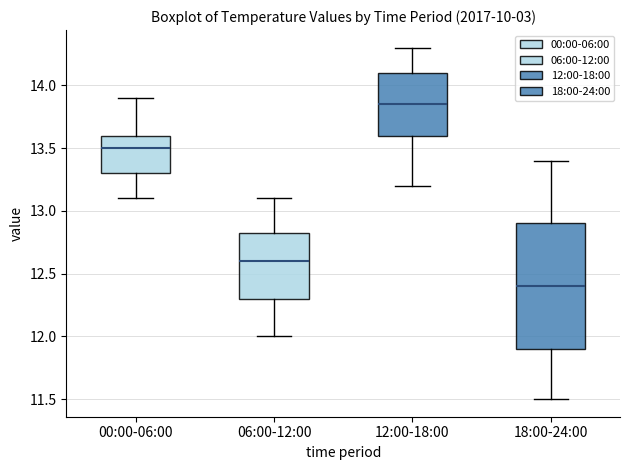

Reading left to right, transcribe this box plot: for each box, give where its median line is, the range the box spans, and where its two whiskers end, as read against the y-axis. The values are not printed on the chart, so give them approximately, as read against the axis.

00:00-06:00: median 13.50, box 13.30 to 13.60, whiskers 13.10 to 13.90
06:00-12:00: median 12.60, box 12.30 to 12.85, whiskers 12.00 to 13.10
12:00-18:00: median 13.85, box 13.60 to 14.10, whiskers 13.20 to 14.30
18:00-24:00: median 12.40, box 11.90 to 12.90, whiskers 11.50 to 13.40